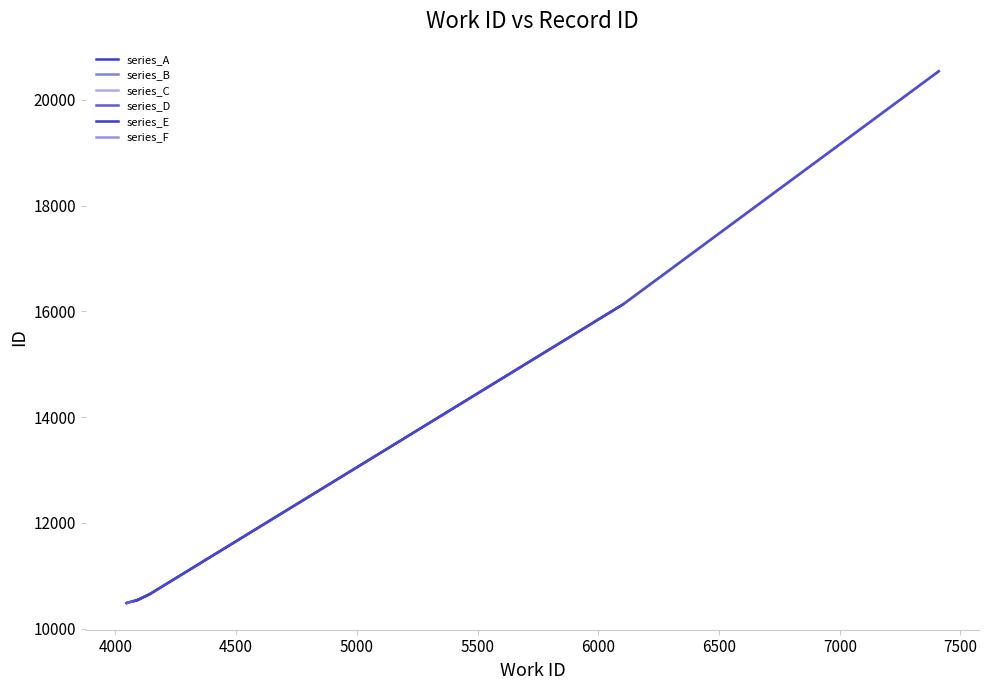

Rank the series by their maximum value, from highest to lowest.

series_E, series_F, series_D, series_C, series_B, series_A